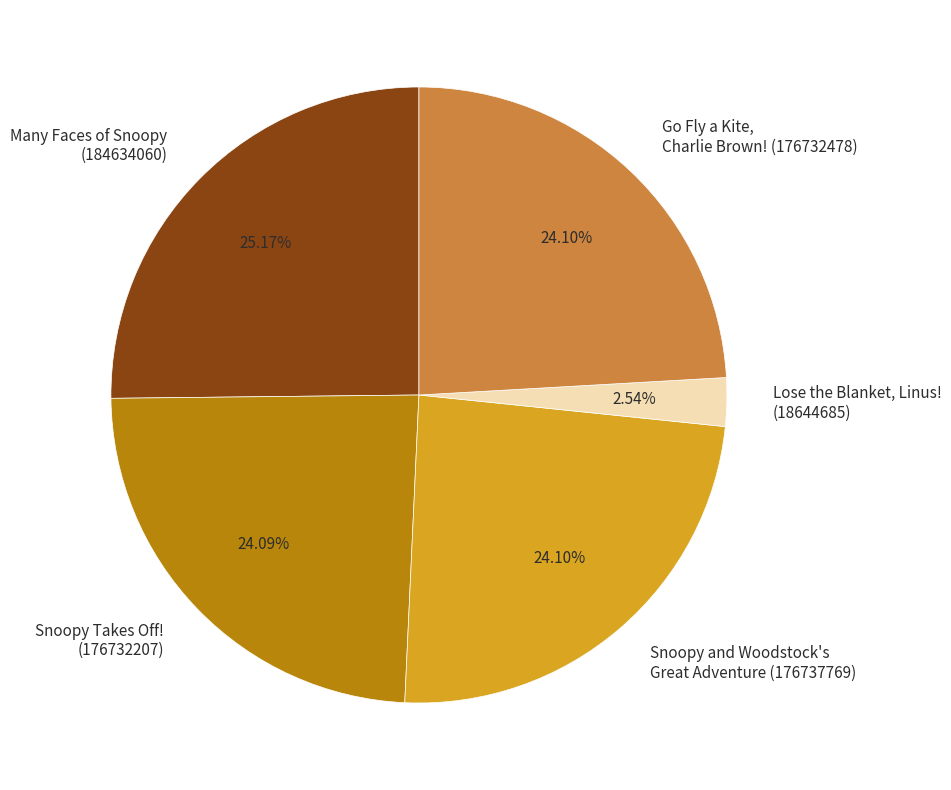

Do Go Fly a Kite, Charlie Brown! (176732478) and Many Faces of Snoopy (184634060) together represent more than half of the pie?

No